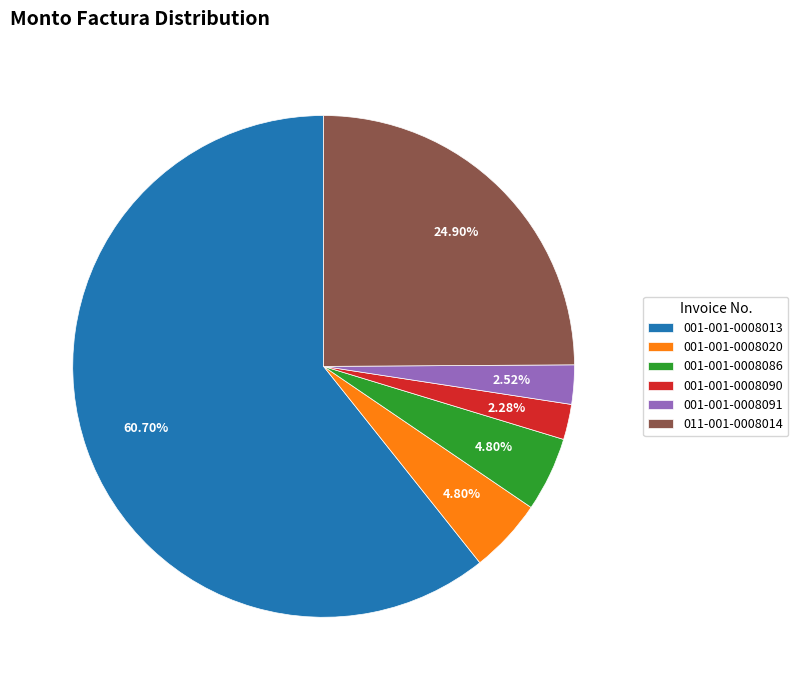

How many segments does this pie chart have?

6